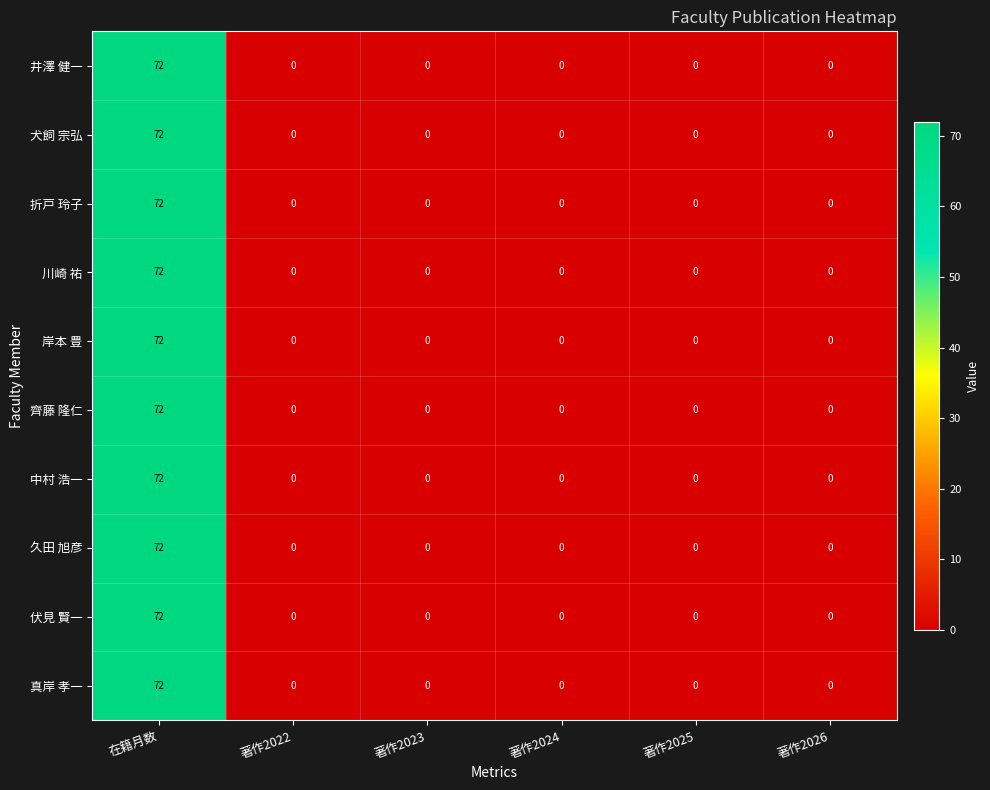

At which category is the sum across all series the highest?

在籍月数